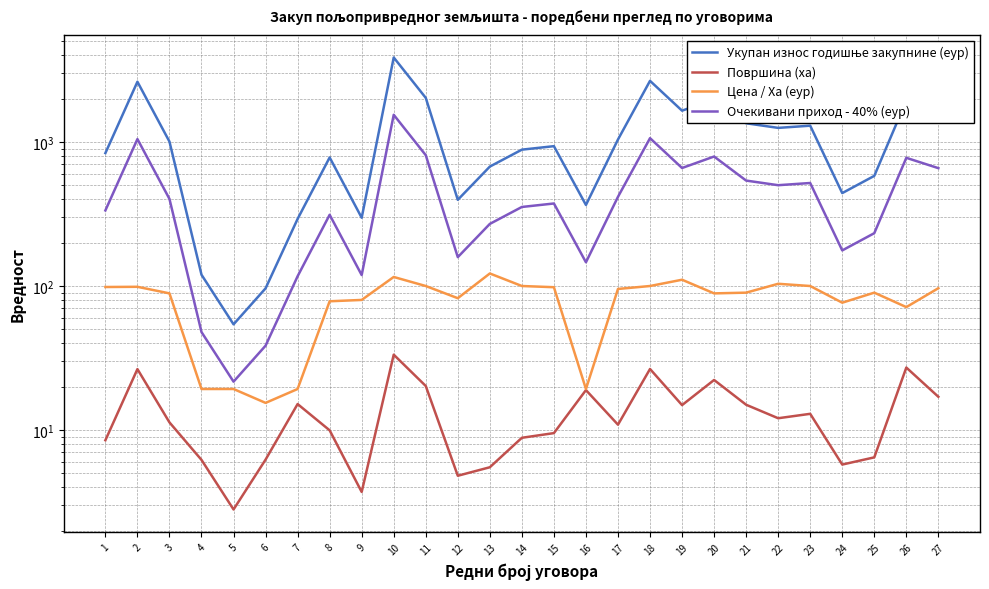

Which series changed the most between 6 and 8?

Укупан износ годишње закупнине (еур)